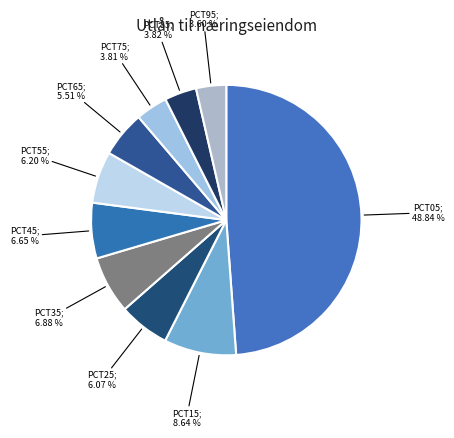

How many segments does this pie chart have?

10